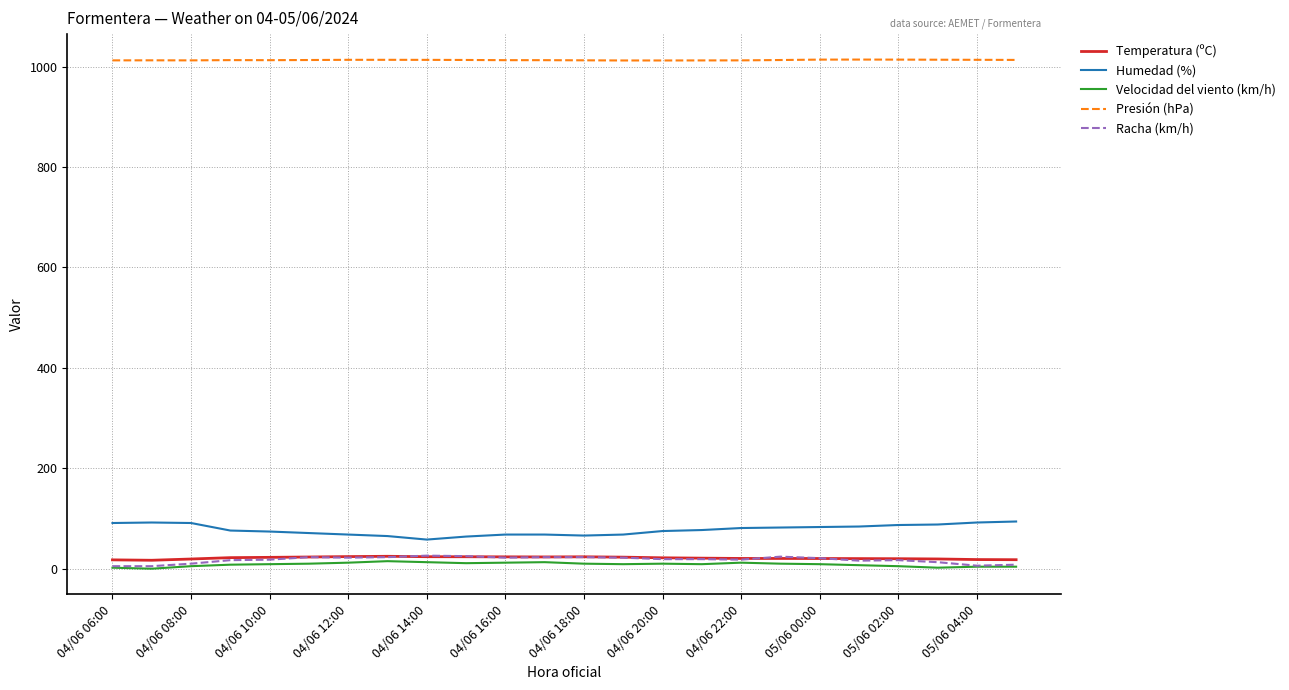

What is the highest value of the Humedad (%) series?

94.0